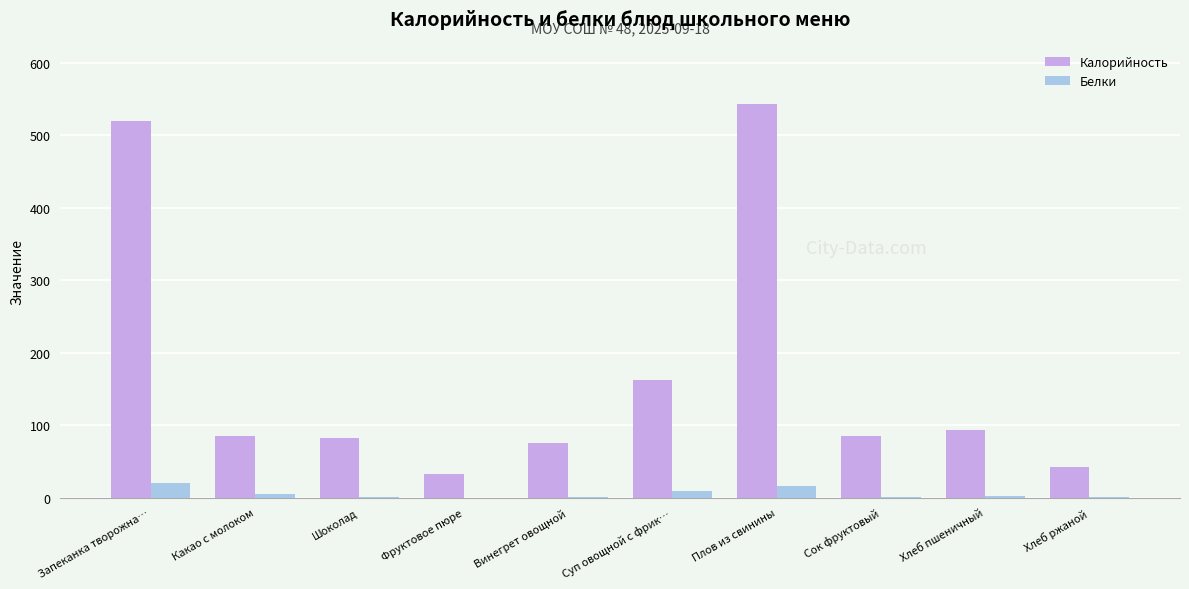

Which series changed the most between Фруктовое пюре and Сок фруктовый?

Калорийность